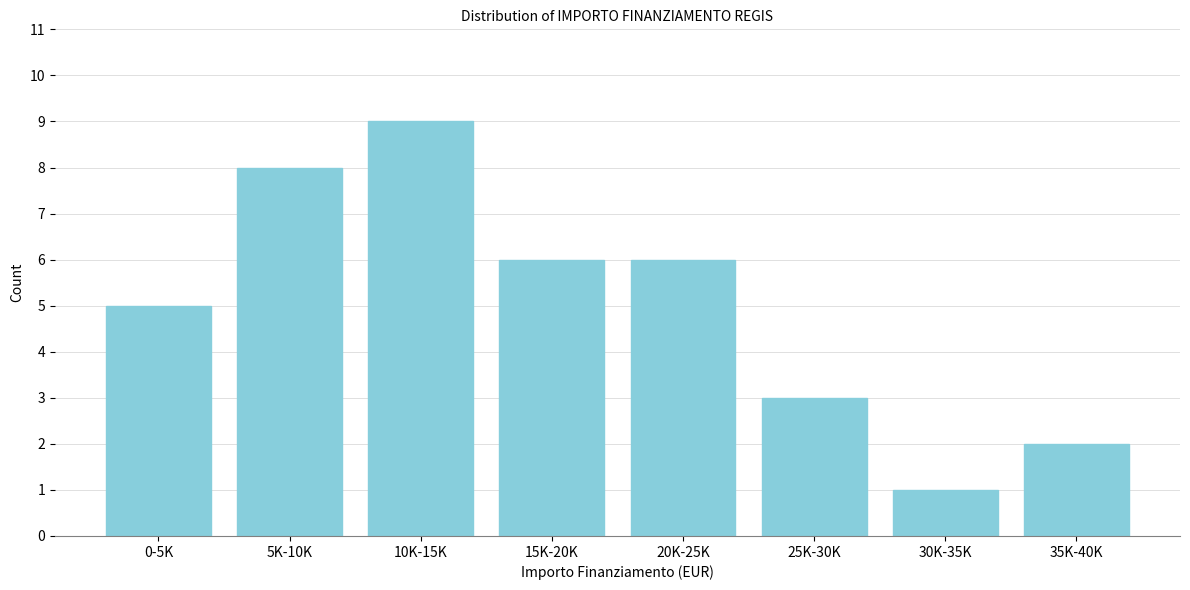

Reading left to right, what are all the values shown in this chart?

0-5K=5	5K-10K=8	10K-15K=9	15K-20K=6	20K-25K=6	25K-30K=3	30K-35K=1	35K-40K=2